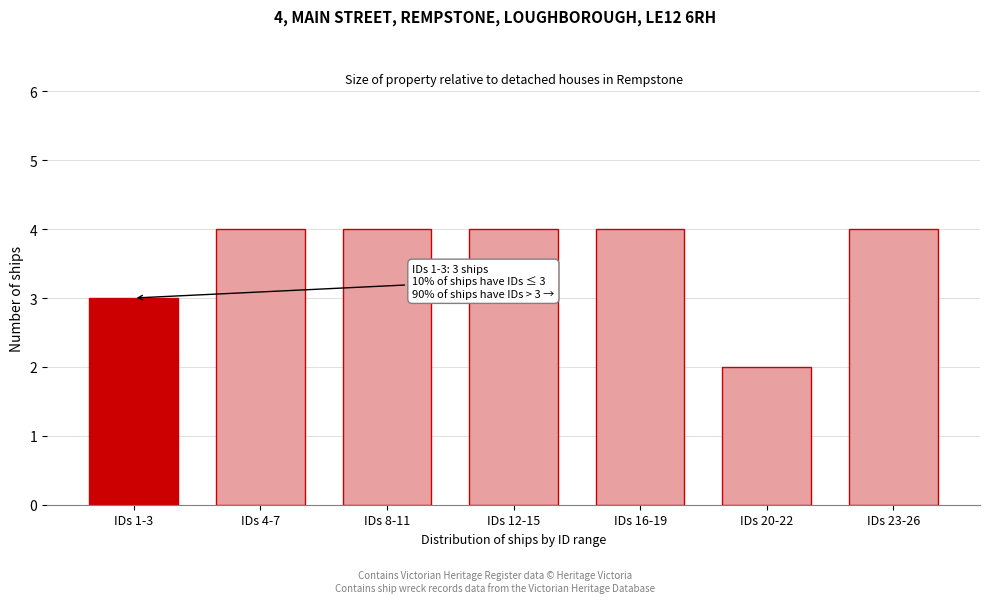

Reading right to left, what are all the values shown in this chart?

IDs 23-26=4	IDs 20-22=2	IDs 16-19=4	IDs 12-15=4	IDs 8-11=4	IDs 4-7=4	IDs 1-3=3